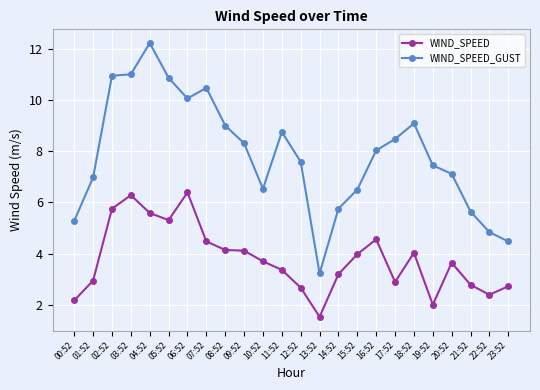

What is the average value of the WIND_SPEED series?

3.8